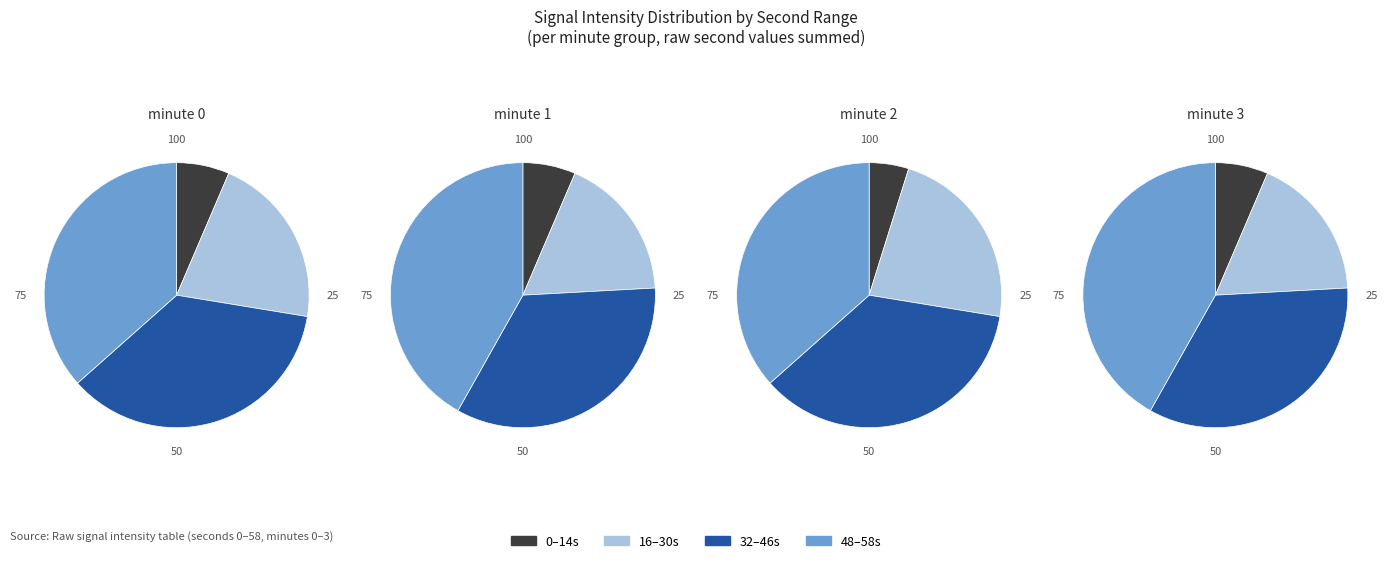

How much of the chart is everything except 21?

95.2%